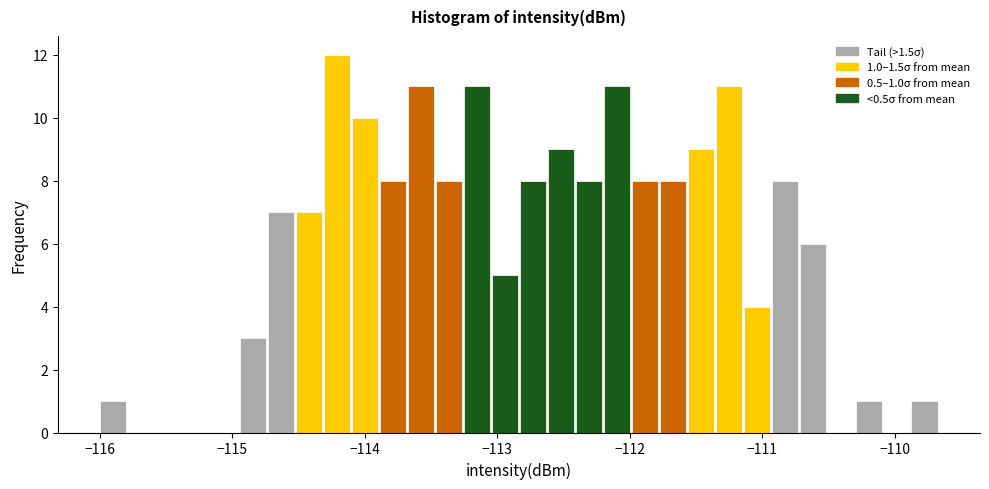

Around what value on the x-axis is the tallest bar? Give the approximate position of its centre, as read against the axis.

-114.2